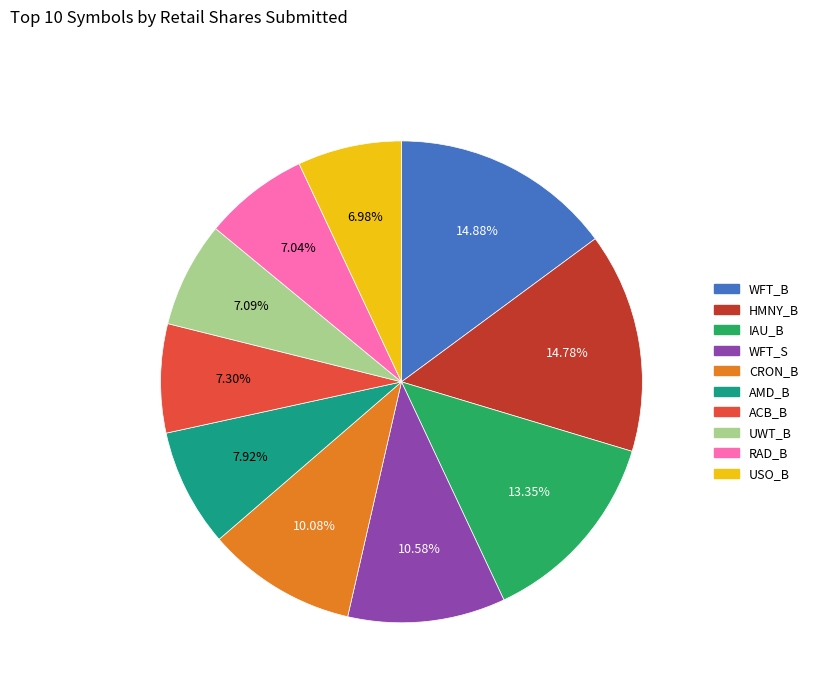

Is the sum of WFT_B and USO_B greater than half?

No